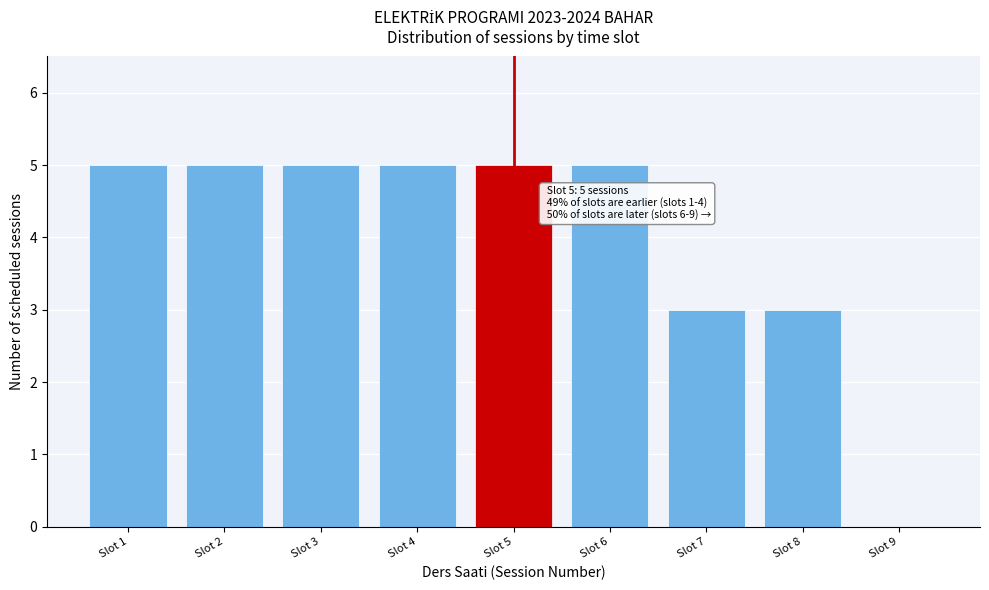

Reading left to right, transcribe all the data shown in this chart.

Slot 1=5	Slot 2=5	Slot 3=5	Slot 4=5	Slot 5=5	Slot 6=5	Slot 7=3	Slot 8=3	Slot 9=0